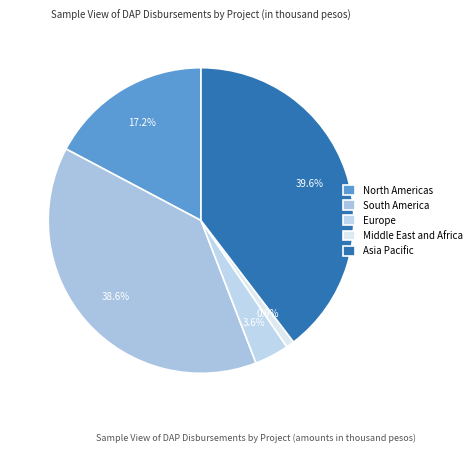

To the nearest percent, what is the average slice percentage?

20%